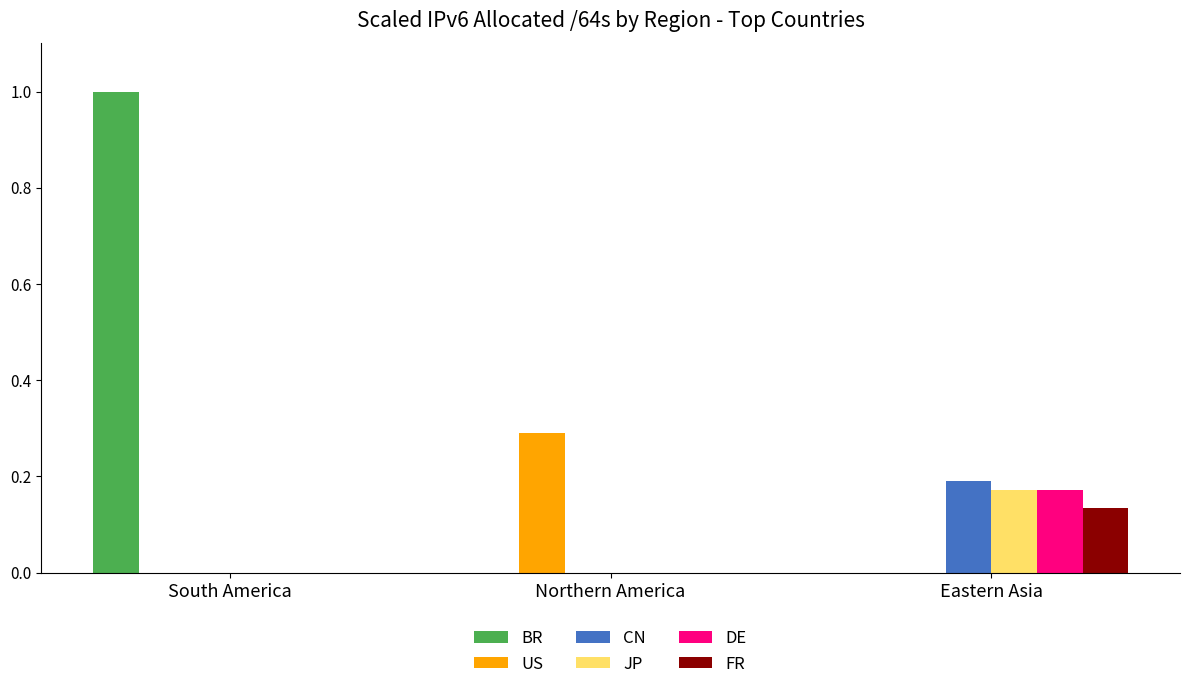

How many JP values are between 0 and 1?

3